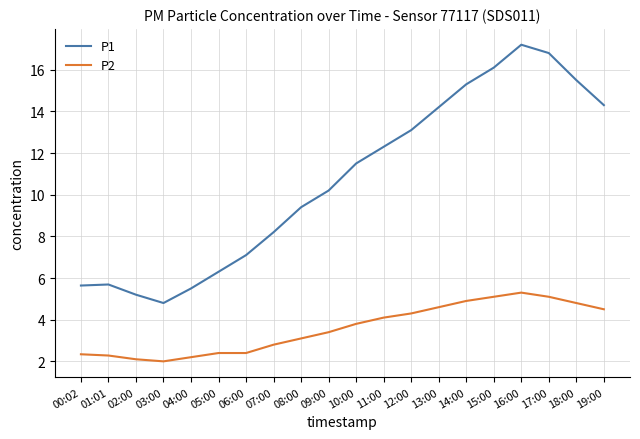

What is the difference between the second highest and second lowest values in the P1 series?

11.6